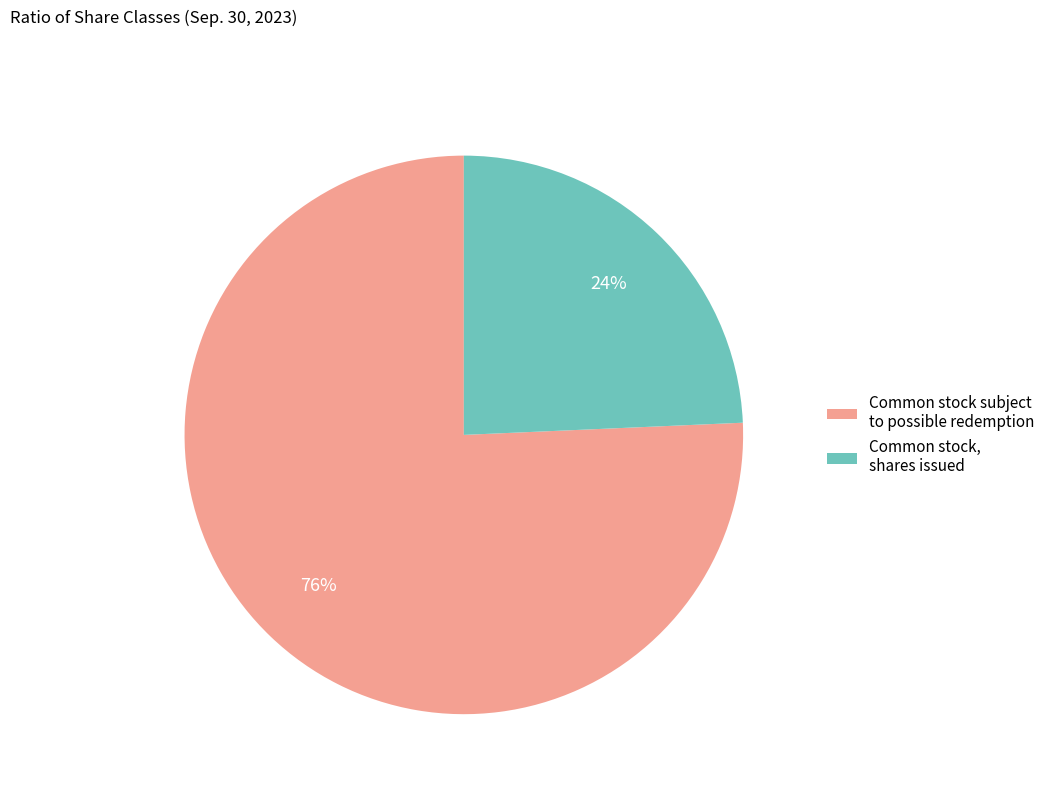

True or false: Common stock, shares issued accounts for 24% of the total.

True